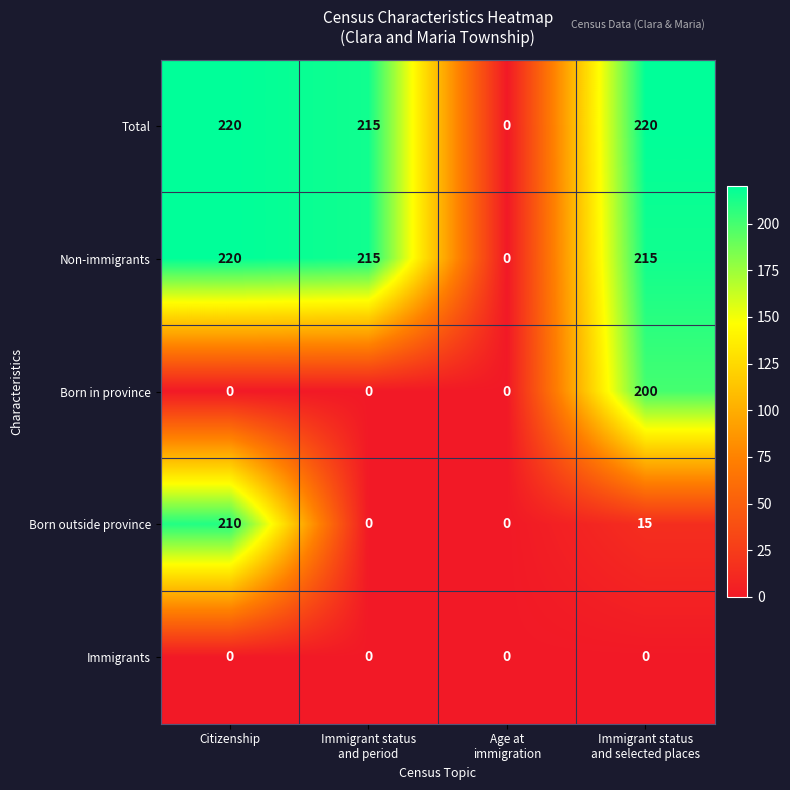

Which series has the largest total across all categories?

Total